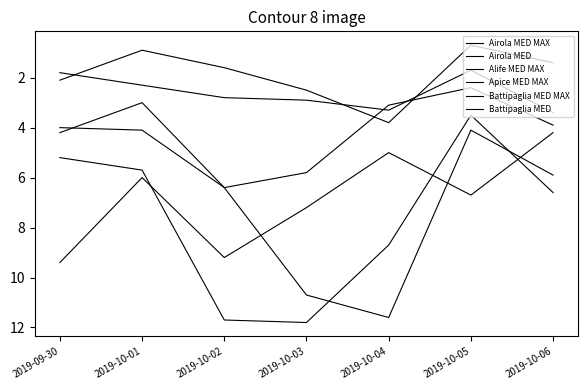

What is the average value of the Alife MED MAX series?

4.2